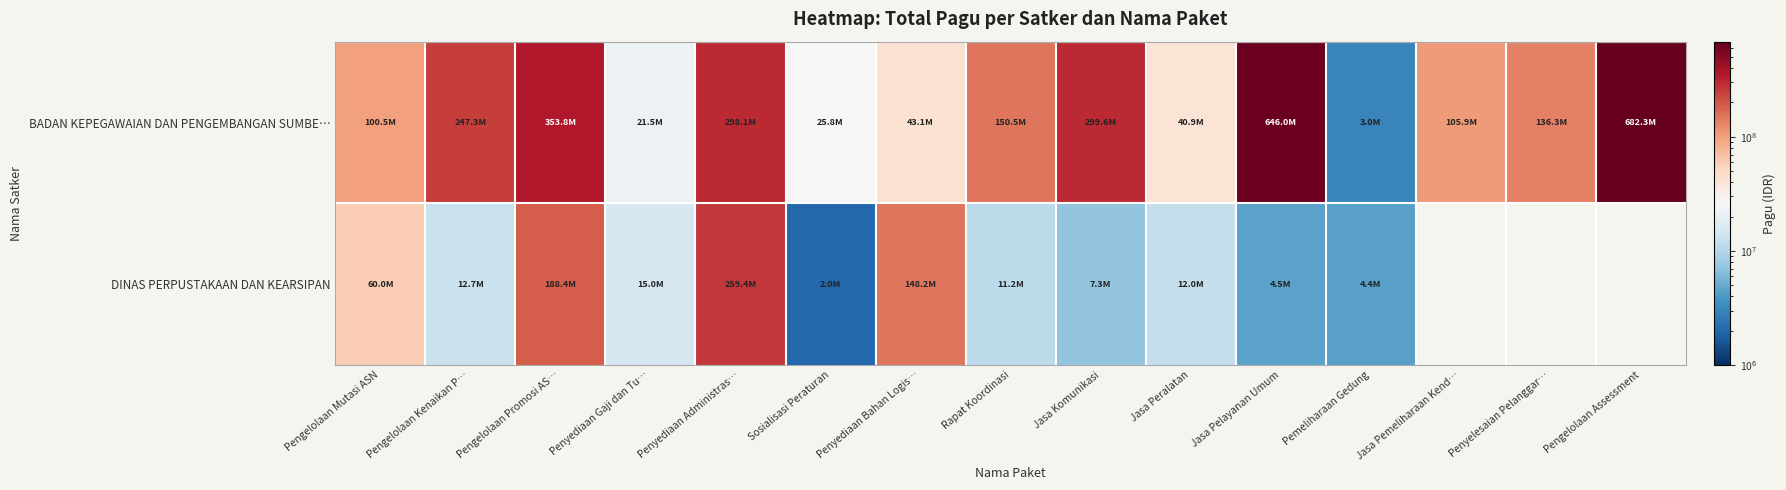

How many categories are shown in the chart?

15